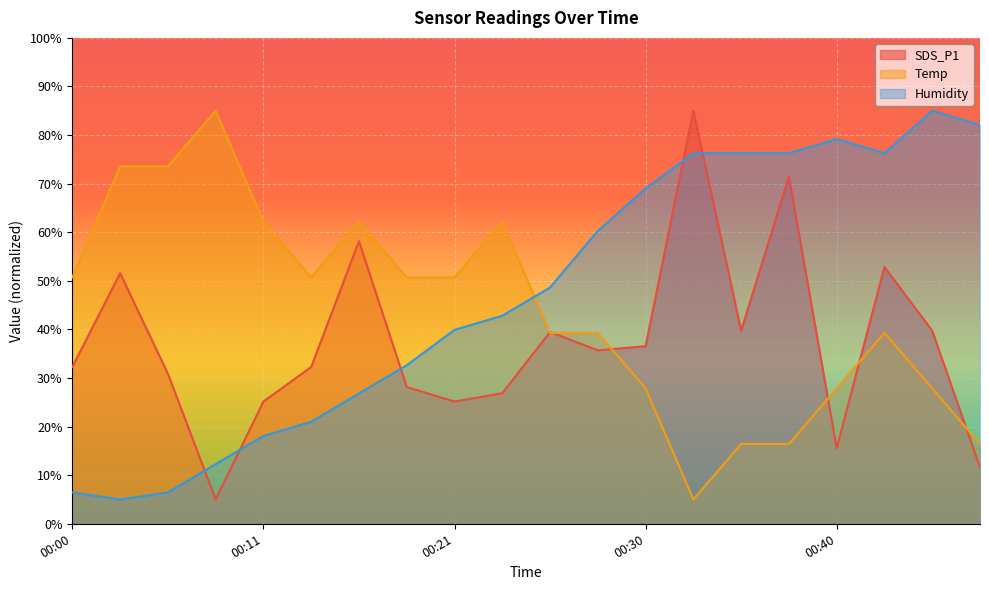

Which series ends up on top after the final intersection of Humidity and Temp?

Humidity